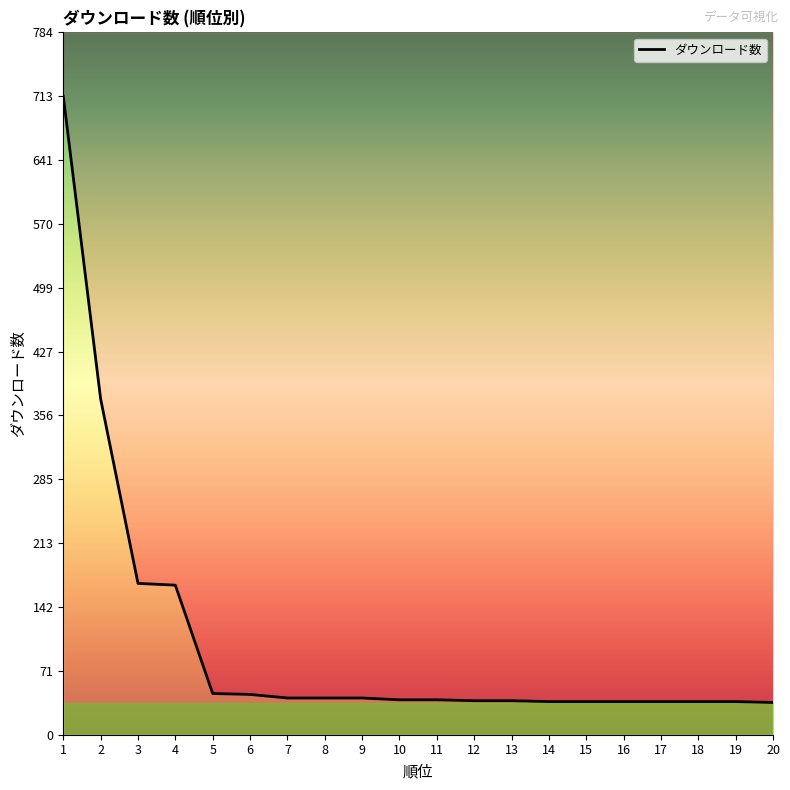

Does the chart display data point markers on the line(s)?

No